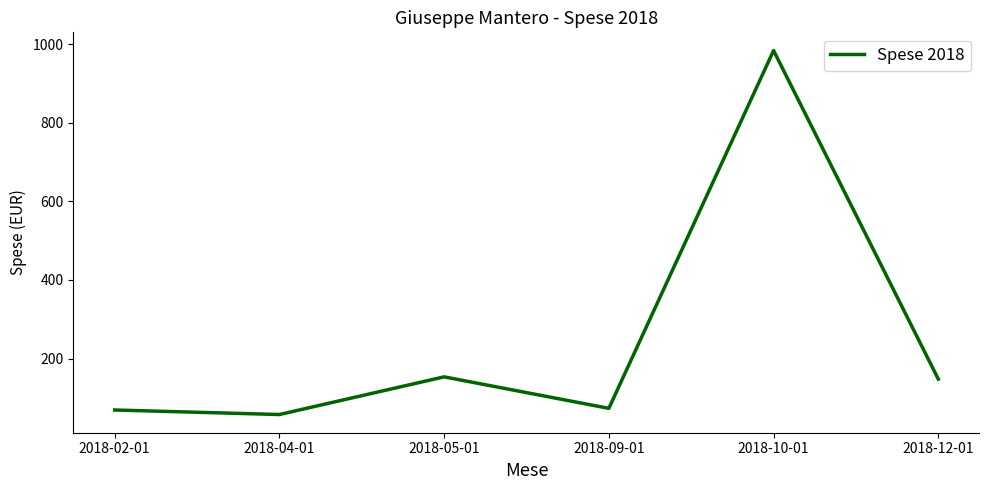

What value does the data have at 2018-04-01?

57.8